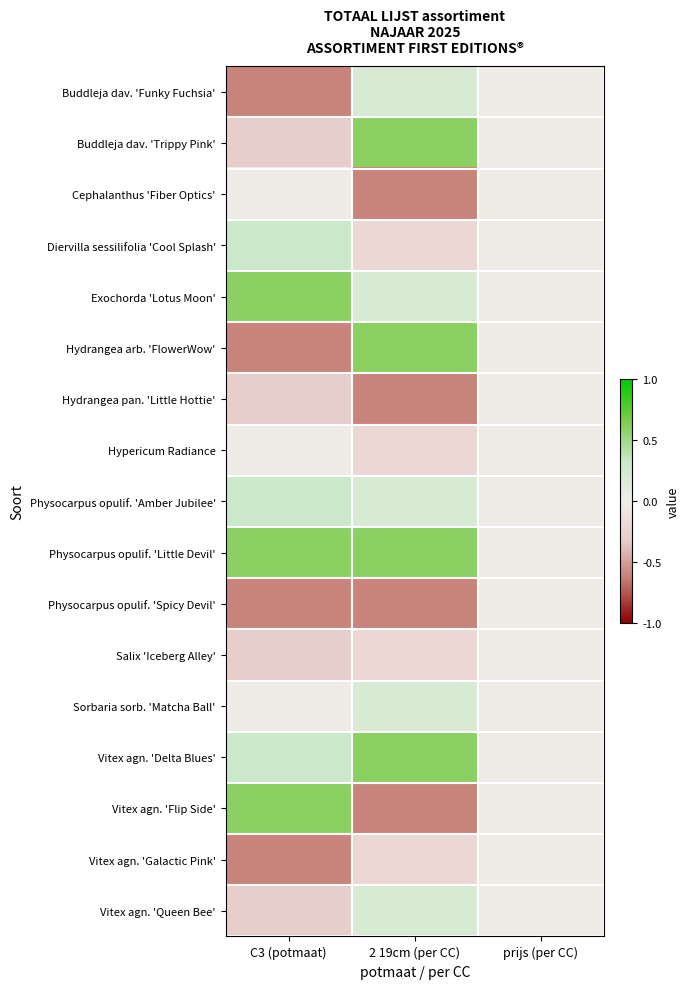

Which series has the largest total across all categories?

Physocarpus opulif. 'Little Devil'